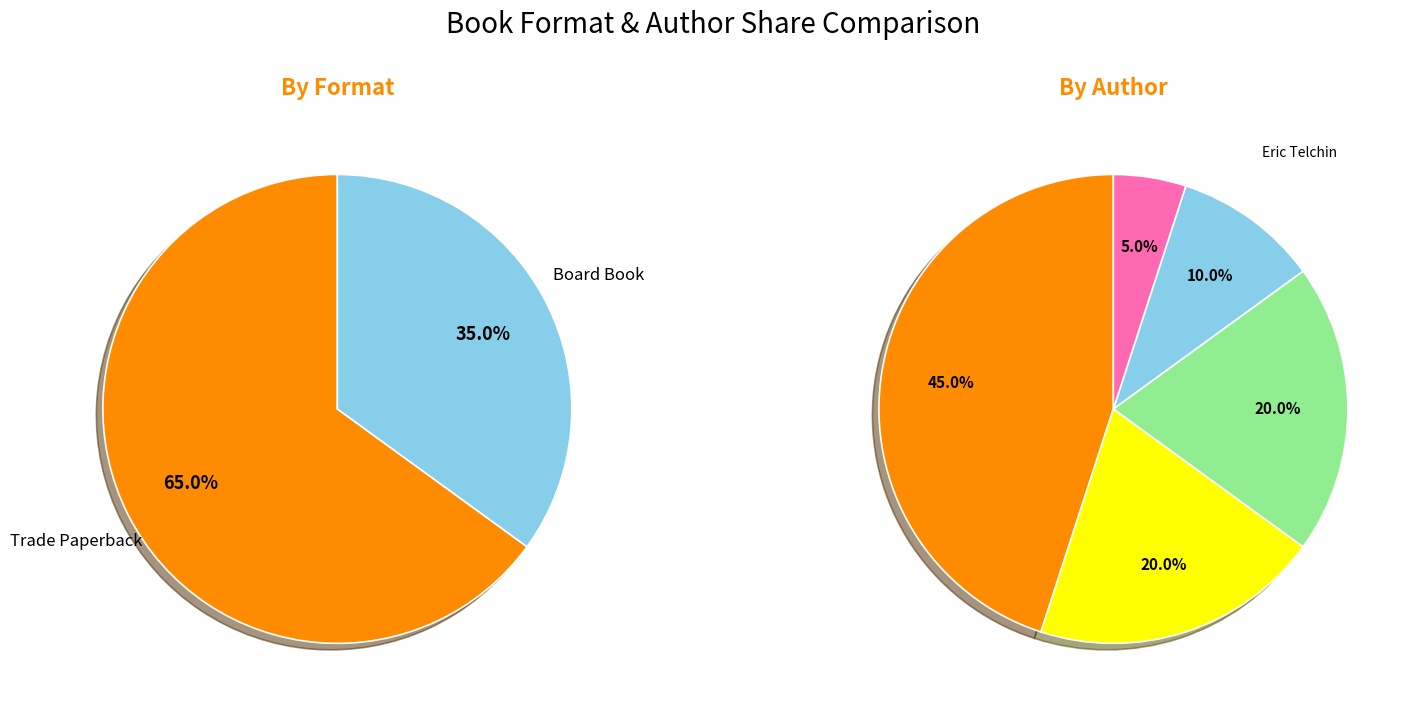

Rank the categories by value from lowest to highest.

Board Book, Trade Paperback